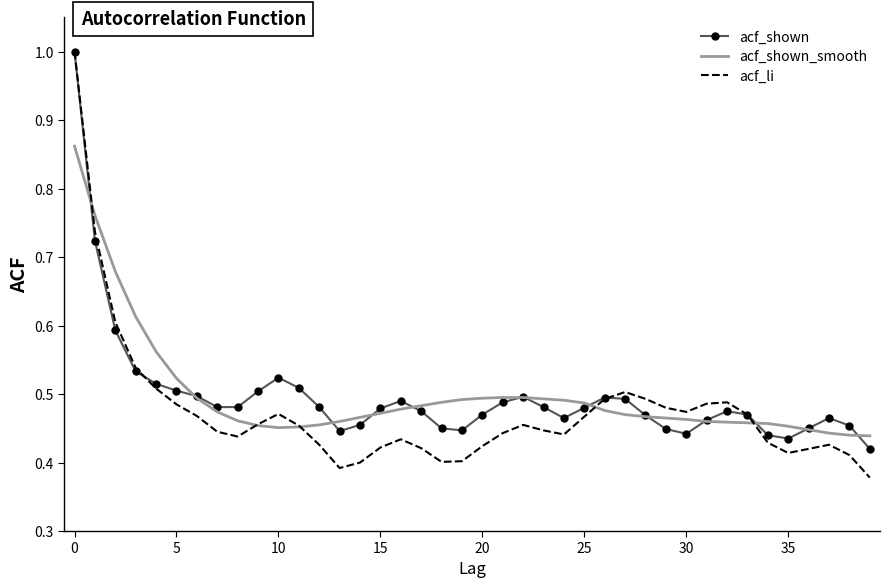

At how many categories does at least one series exceed 0?

40